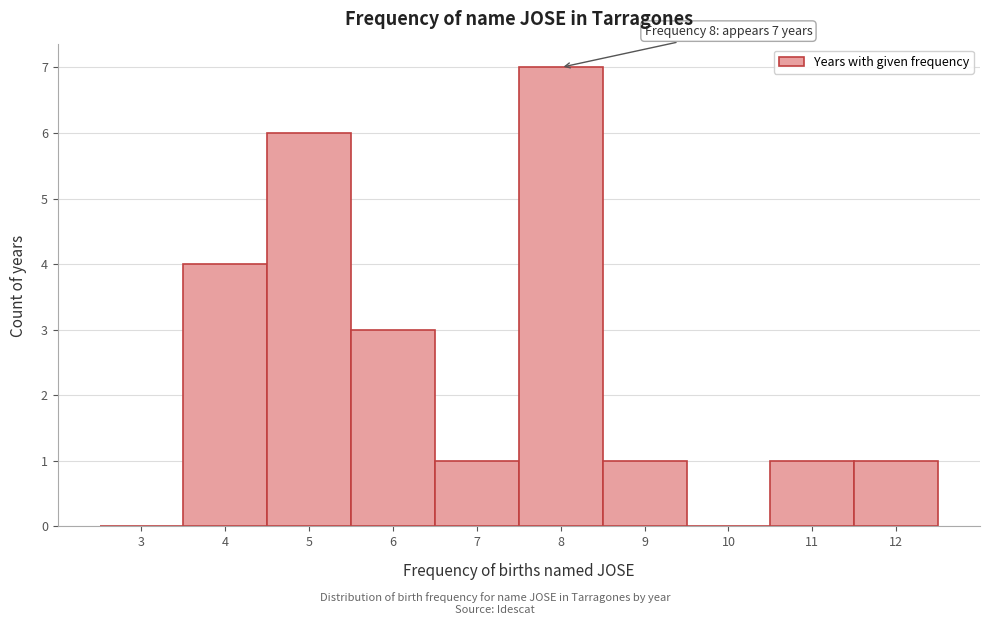

Reading left to right, what are all the values shown in this chart?

3=0	4=4	5=6	6=3	7=1	8=7	9=1	10=0	11=1	12=1